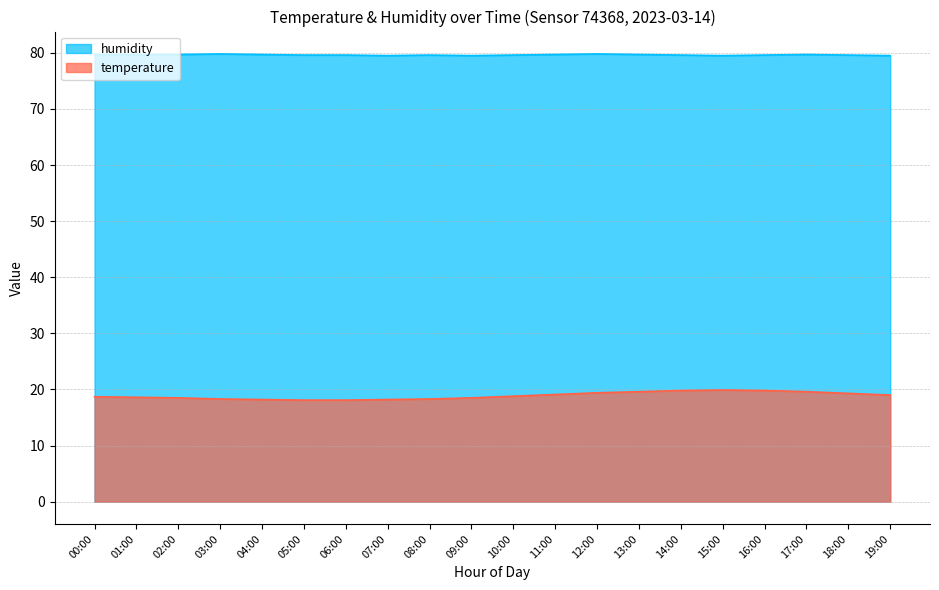

What is the value of the temperature point at the 18th from the left?

19.6